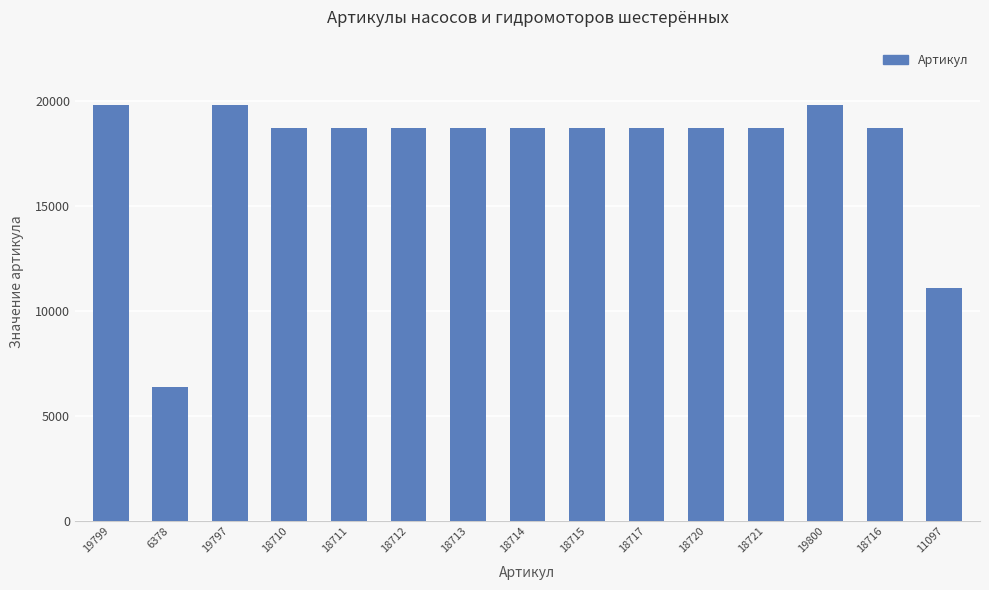

Where is the data nearest to the value 13089?

11097